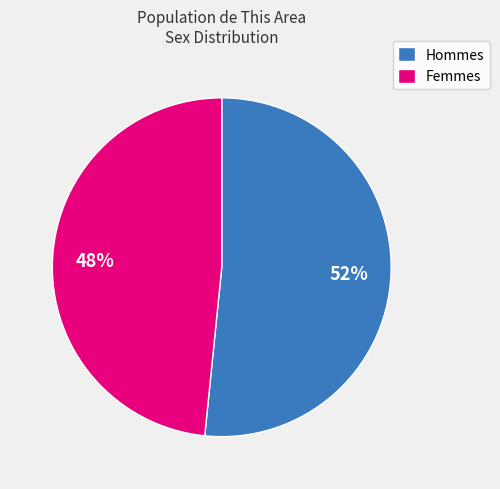

Approximately how many times larger is the value at Femmes compared to Hommes?

0.9